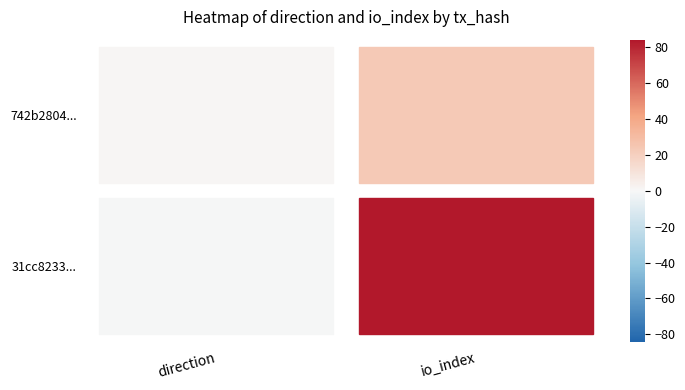

How many series are shown in this chart?

2